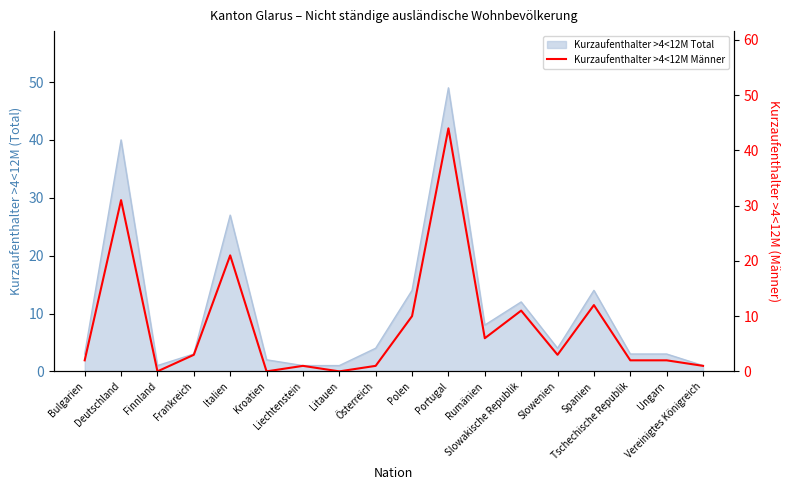

Reading right to left, extract all data points from this chart.

1	2	2	12	3	11	6	44	10	1	0	1	0	21	3	0	31	2